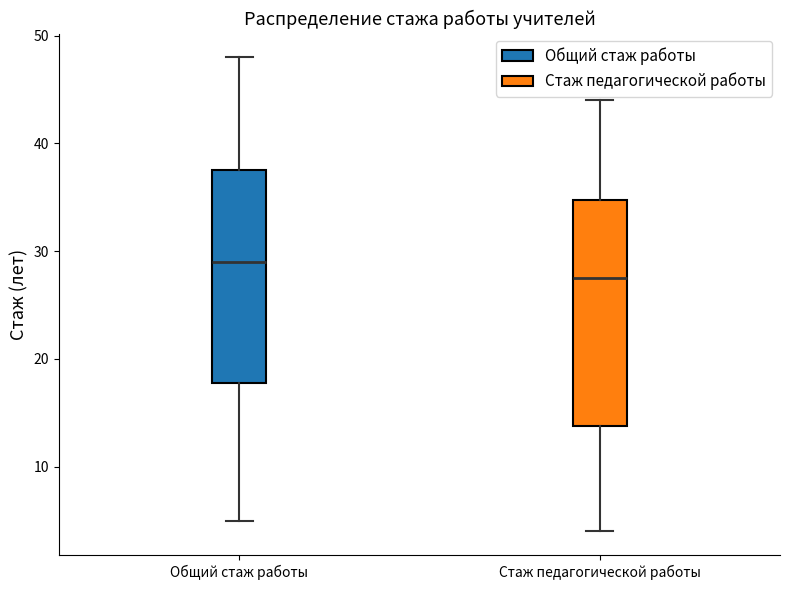

Where does the median line of the box for Общий стаж работы sit on the y-axis? The values are not printed on the chart, so give them approximately, as read against the axis.

29